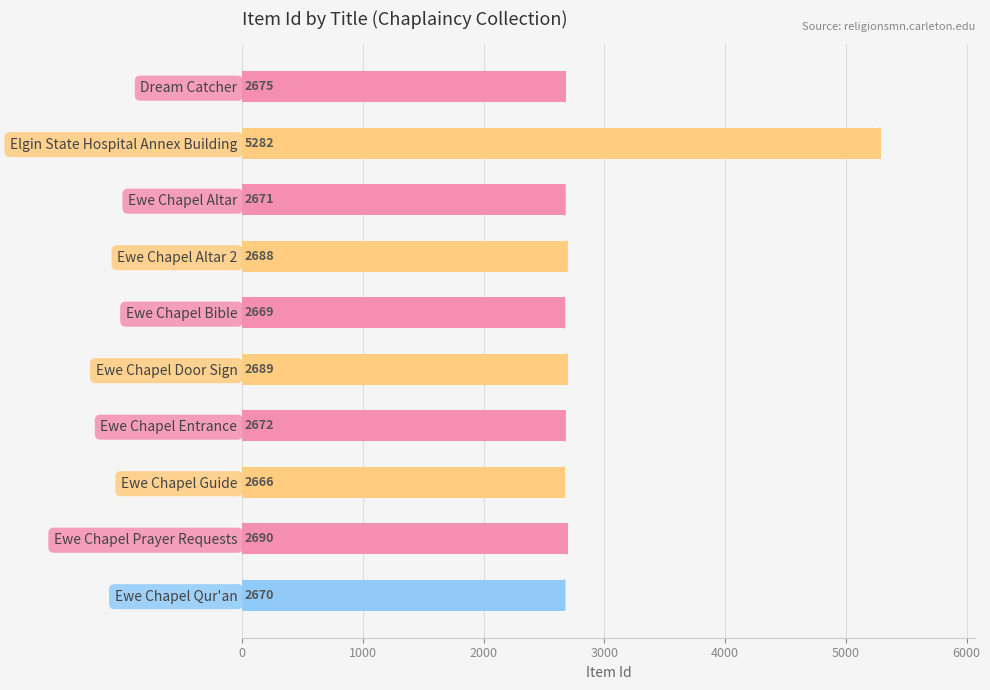

What is the difference between the values at Ewe Chapel Bible and Ewe Chapel Entrance?

3